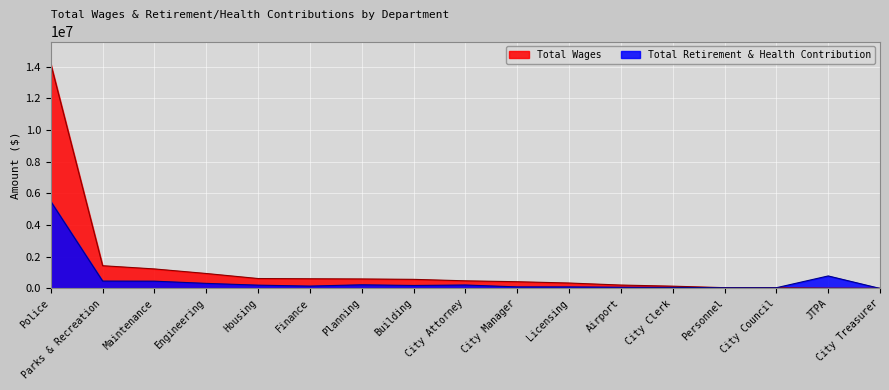

Which series has the widest spread of values?

Total Wages